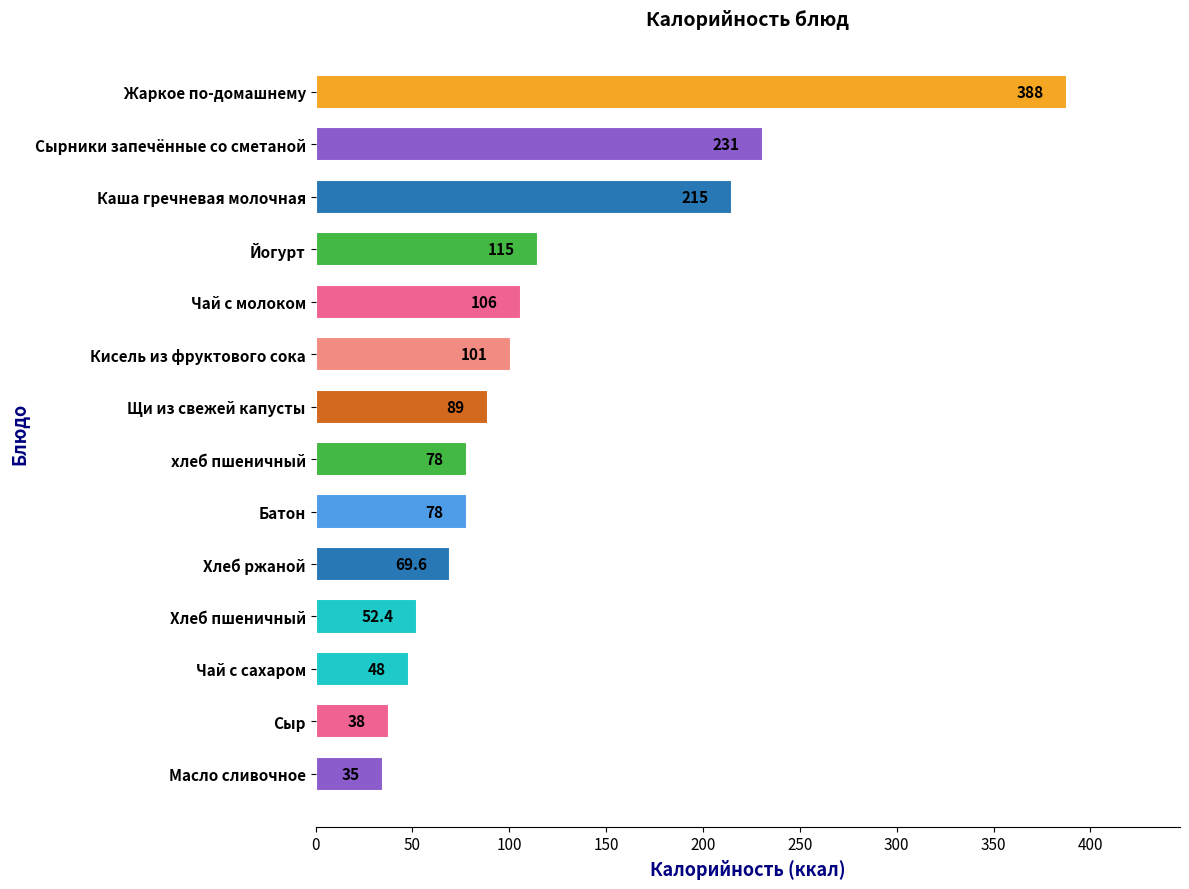

Is it true that the value at Йогурт is 115.0?

True